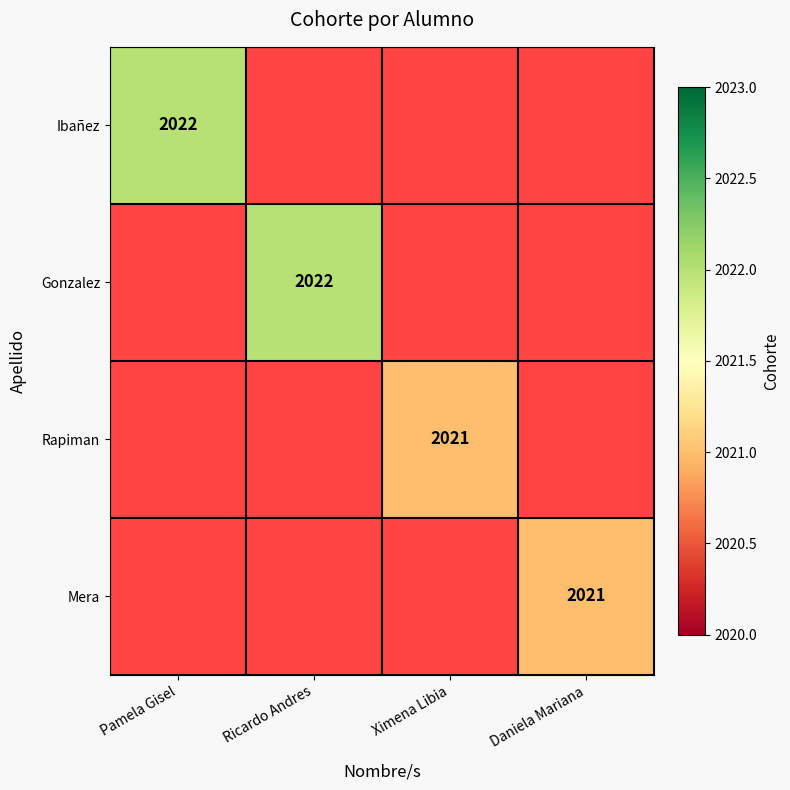

Which has a higher value, Ximena Libia or Daniela Mariana?

Daniela Mariana